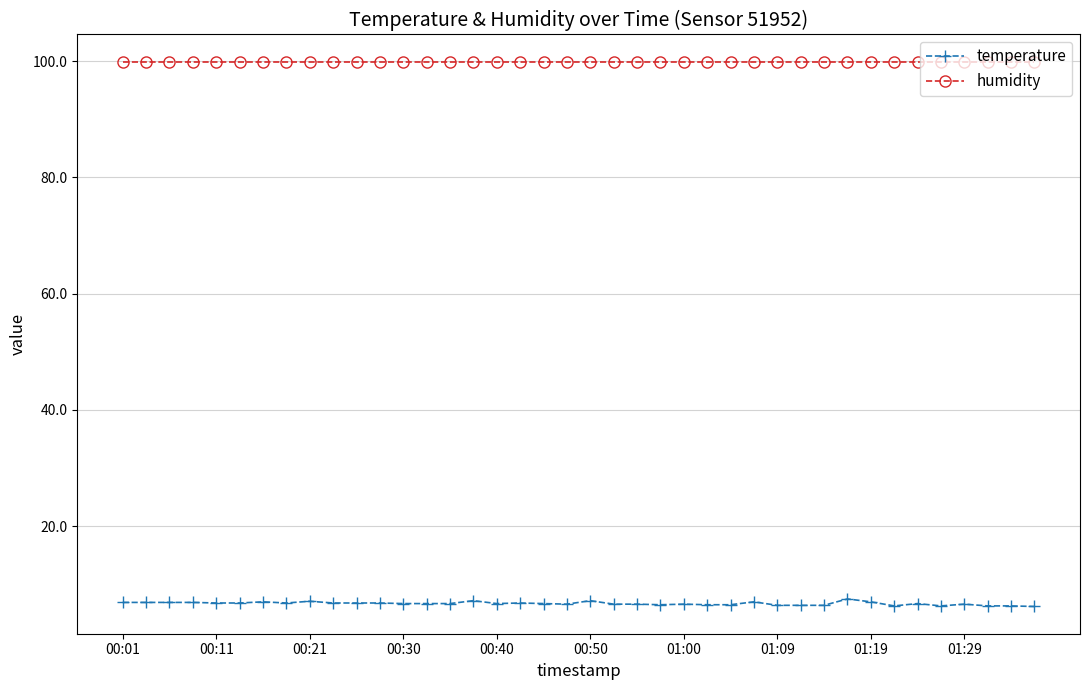

True or false: temperature and humidity intersect in this chart.

False